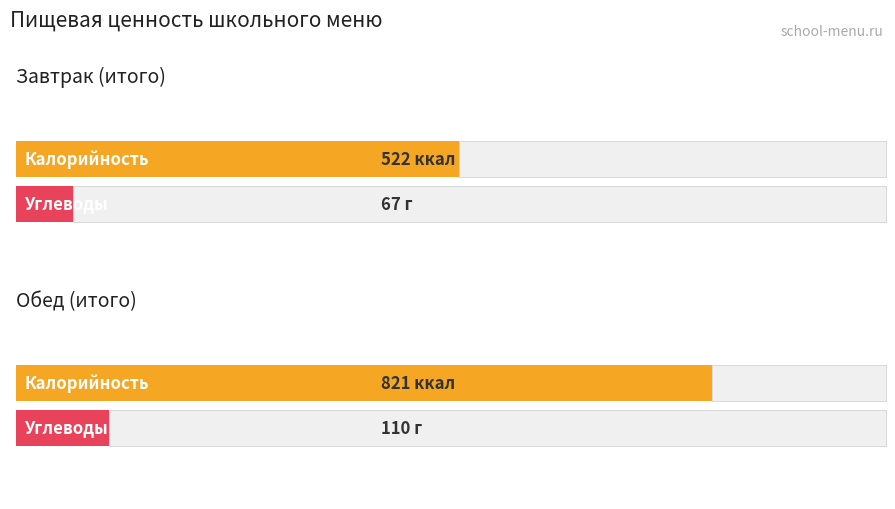

How many groups of bars are there?

2